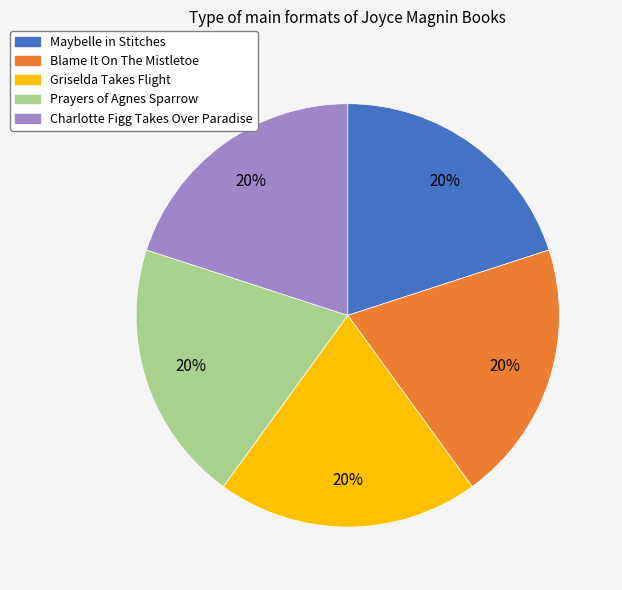

Is Griselda Takes Flight the majority of the pie?

No